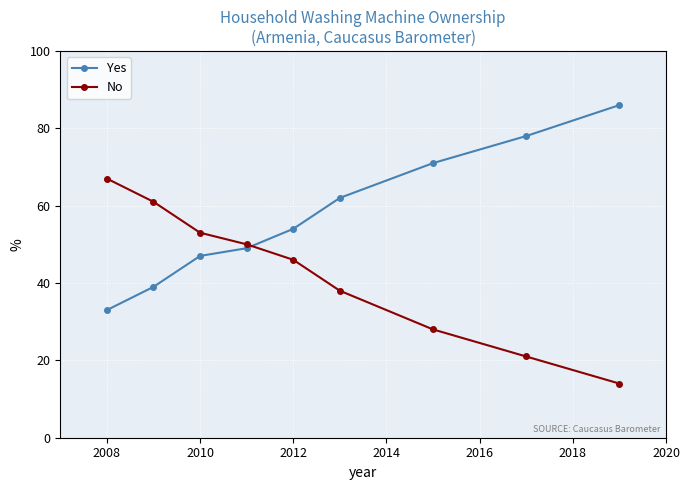

What is the difference between the maximum and second lowest values in the No series?

46